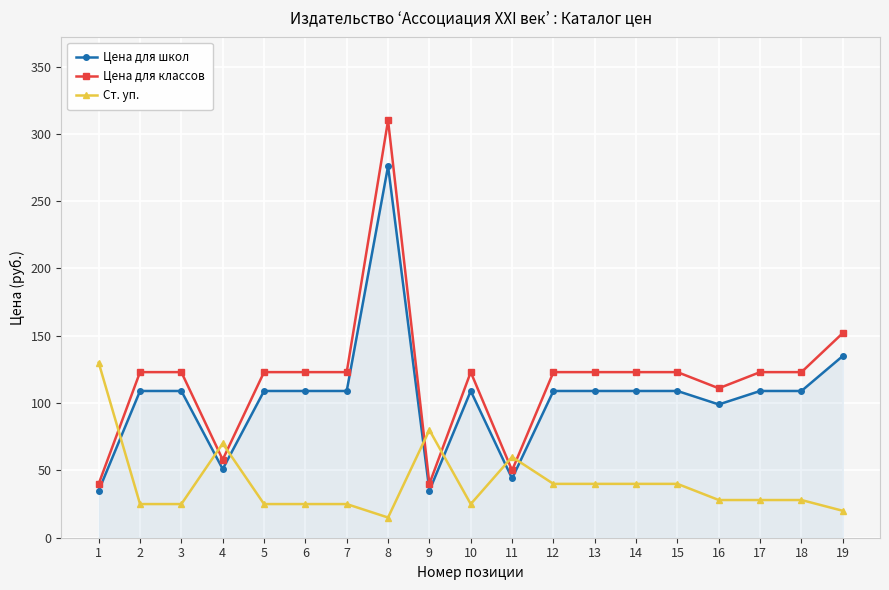

True or false: Ст. уп. has a value of 93 at 4.

False